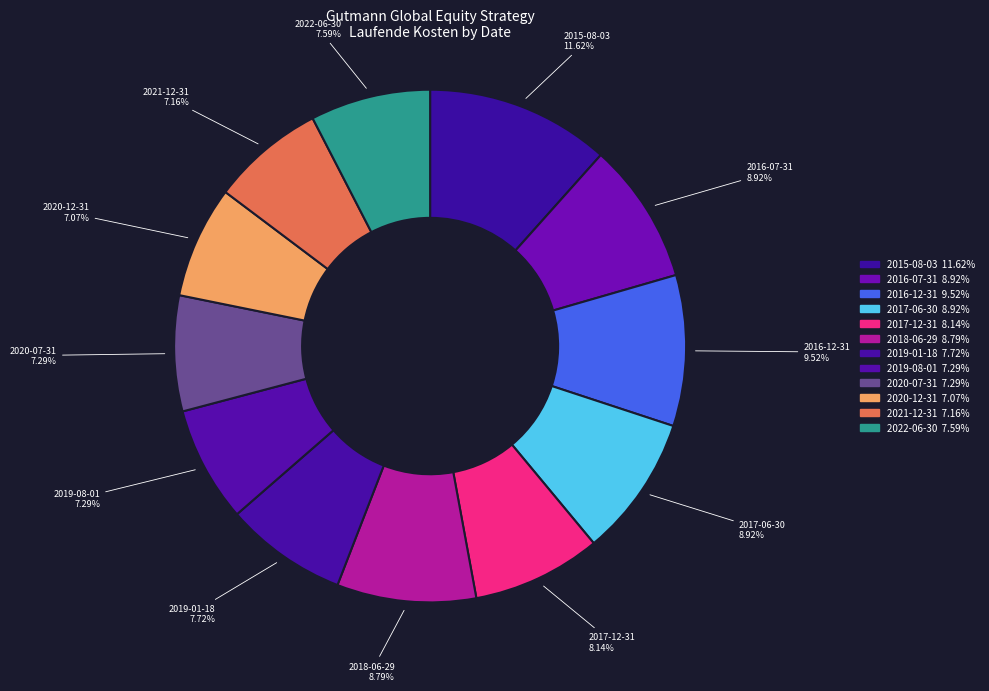

Is there any slice that represents more than half of the pie?

No